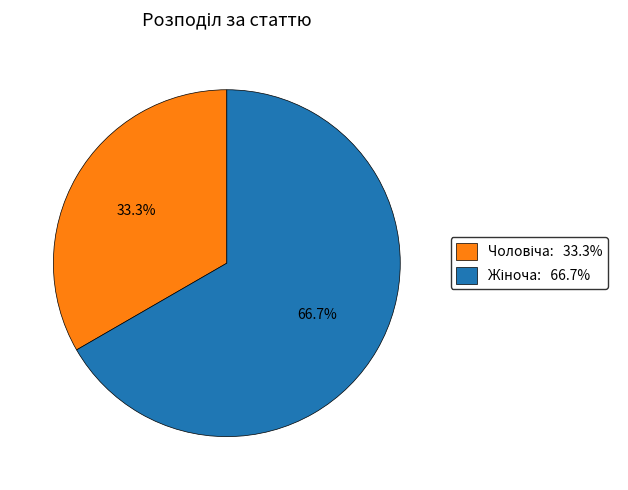

Is there any slice that represents more than half of the pie?

Yes